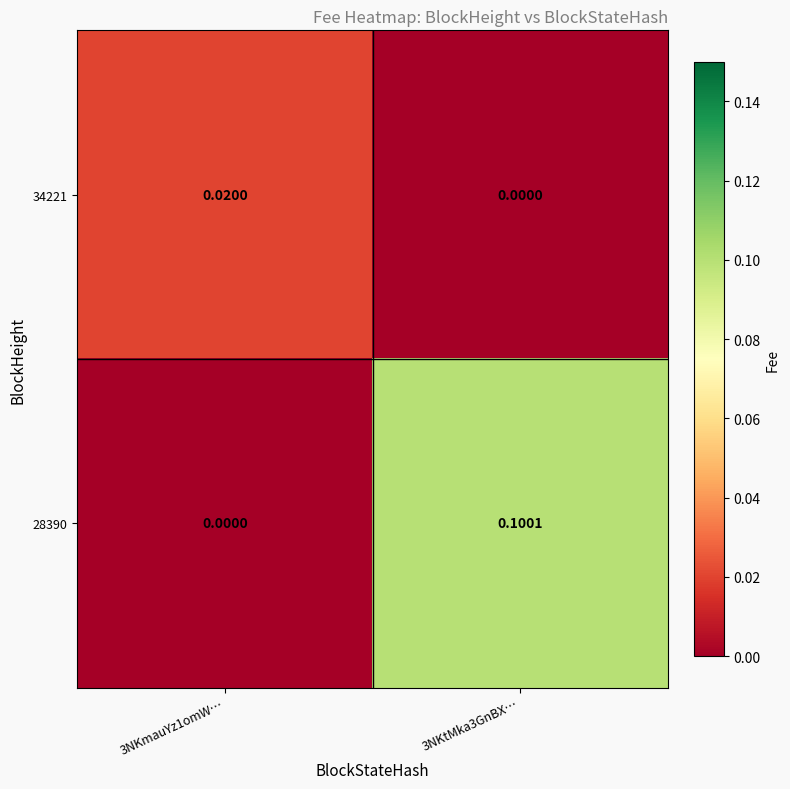

Is the value of 28390 at 3NKtMka3GnBX… greater than the value of 34221 at 3NKtMka3GnBX…?

Yes